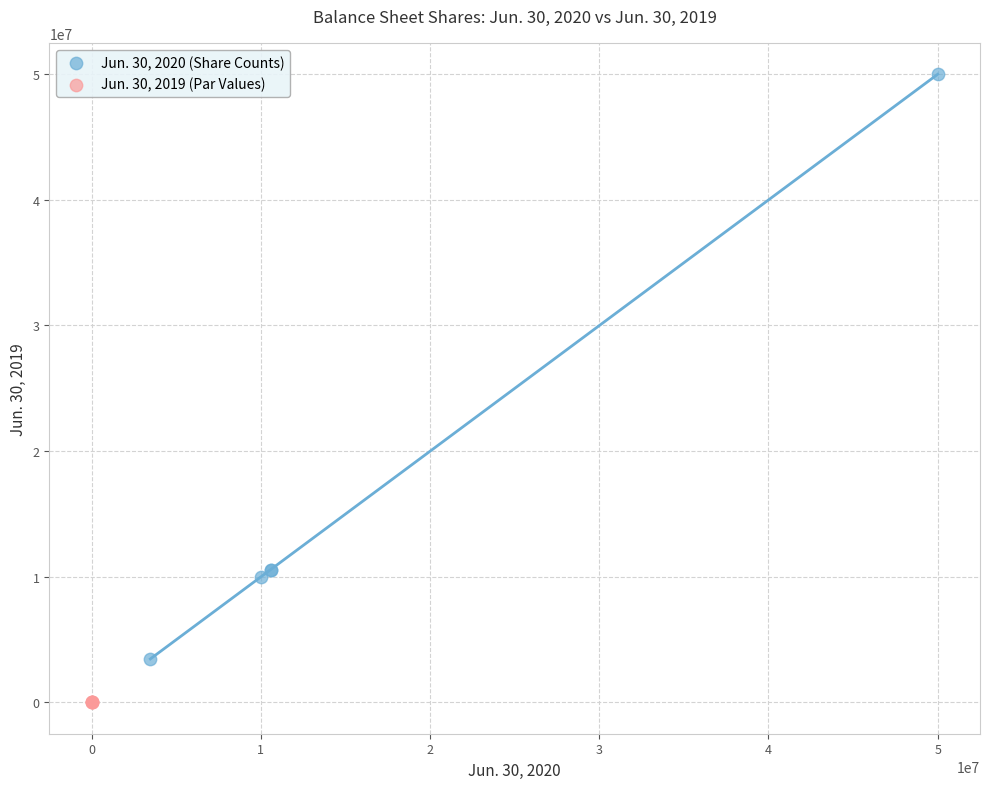

Which series contains the highest Y value?

Jun. 30, 2020 (Share Counts)